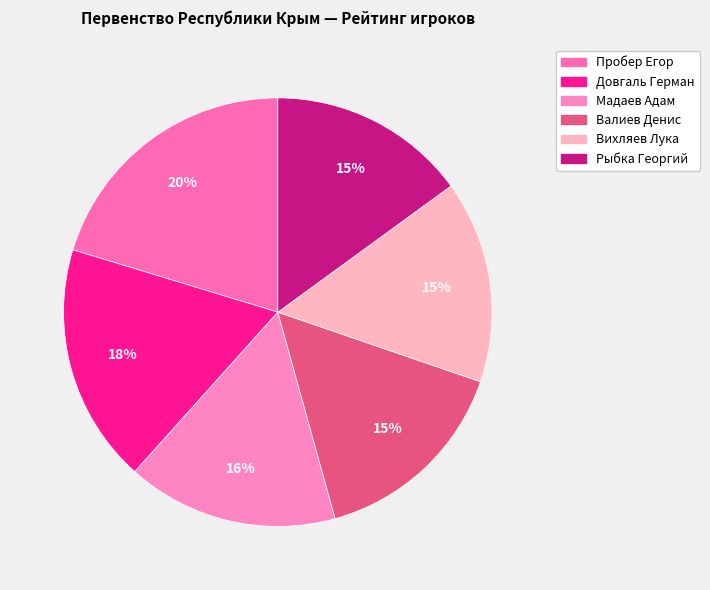

To the nearest percent, what is the average slice percentage?

17%